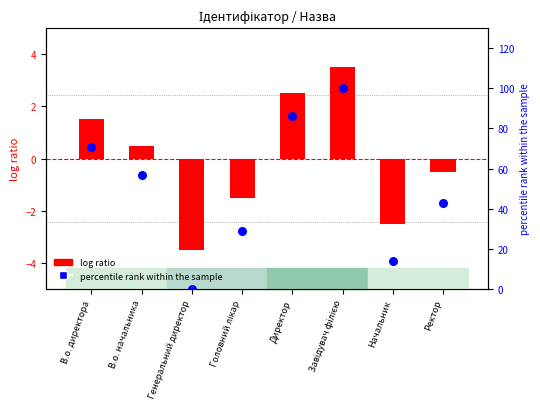

What are all the series names shown in the legend?

log ratio, percentile rank within the sample